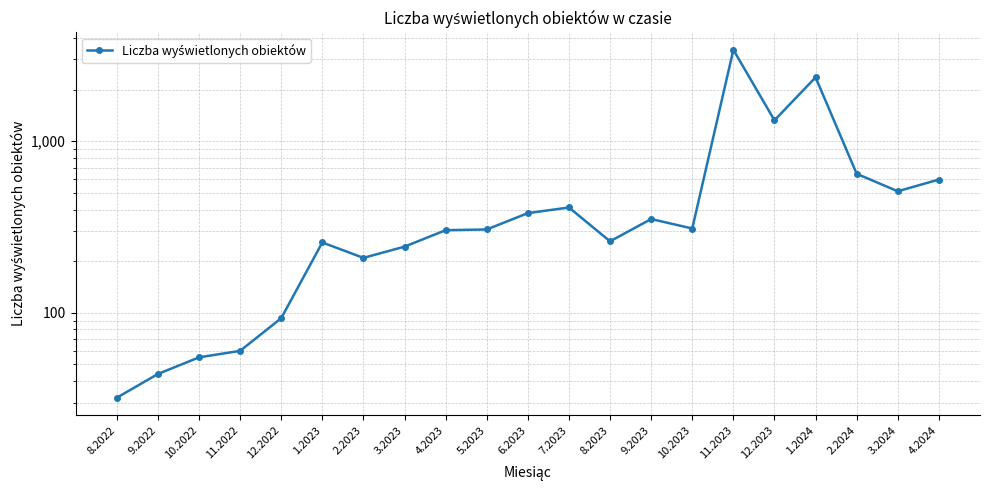

Rank the categories by value from highest to lowest.

11.2023, 1.2024, 12.2023, 2.2024, 4.2024, 3.2024, 7.2023, 6.2023, 9.2023, 10.2023, 5.2023, 4.2023, 8.2023, 1.2023, 3.2023, 2.2023, 12.2022, 11.2022, 10.2022, 9.2022, 8.2022